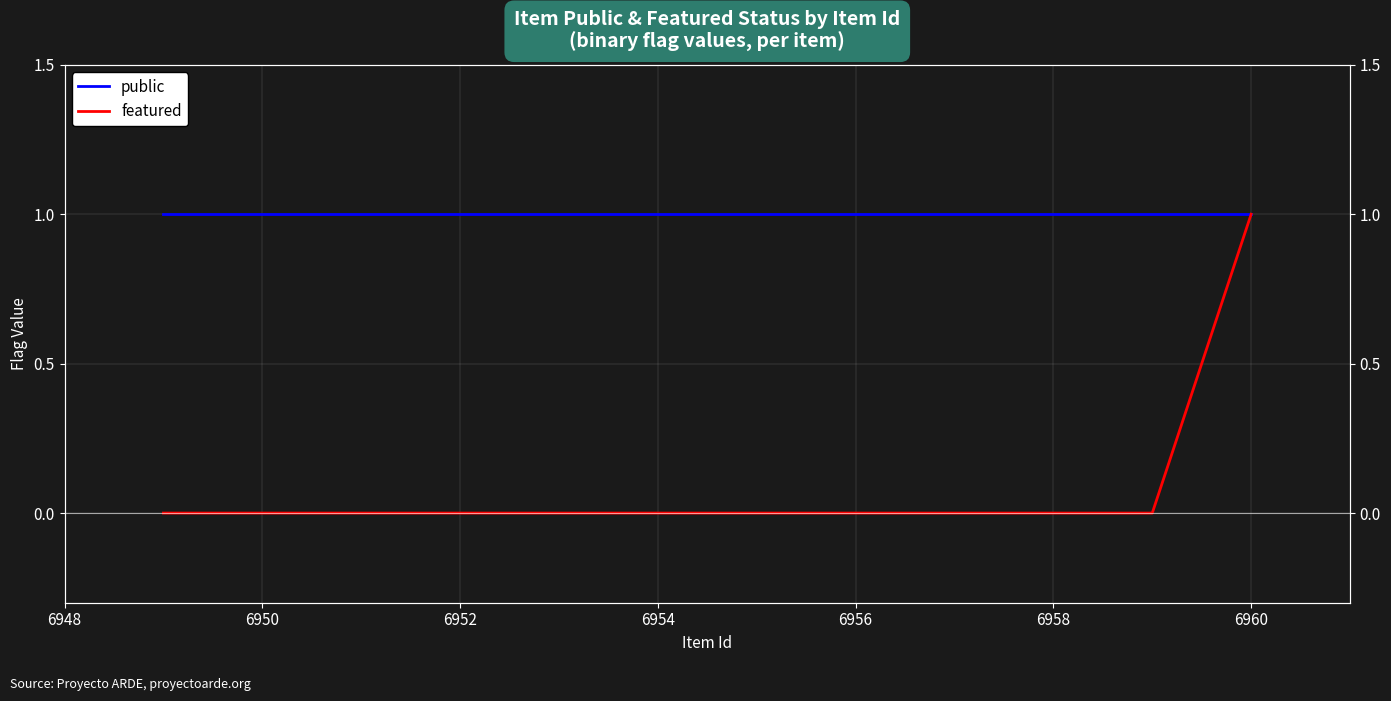

Reading right to left, list all the values displayed in this chart.

public: 1	1	1	1	1	1	1	1	1	1	1	1
featured: 0	0	0	0	0	0	0	0	0	0	0	1